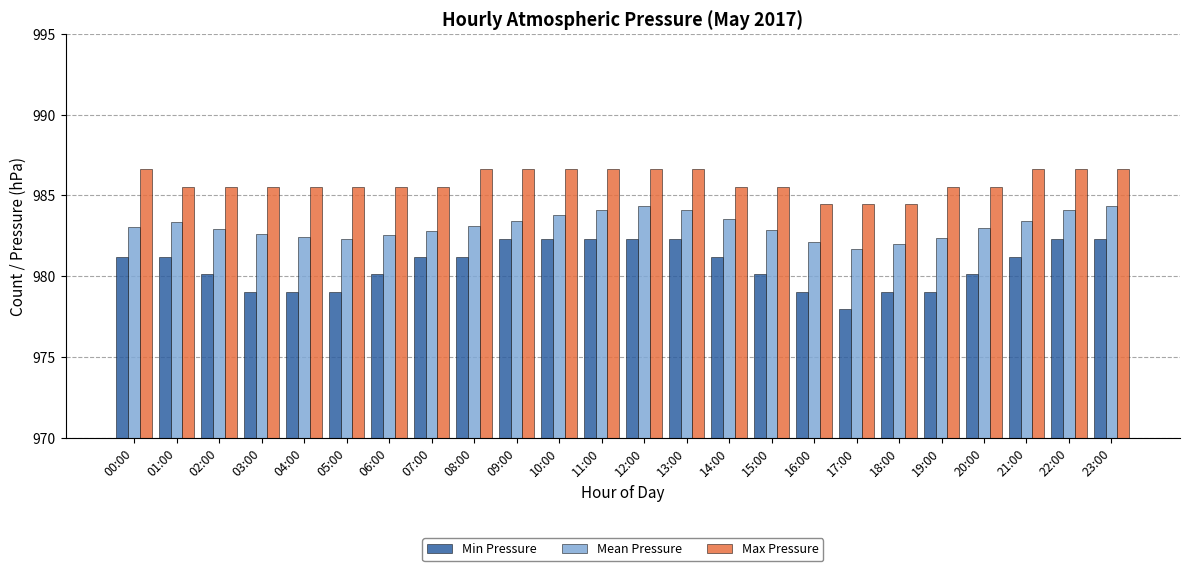

How many categories are shown in the chart?

24